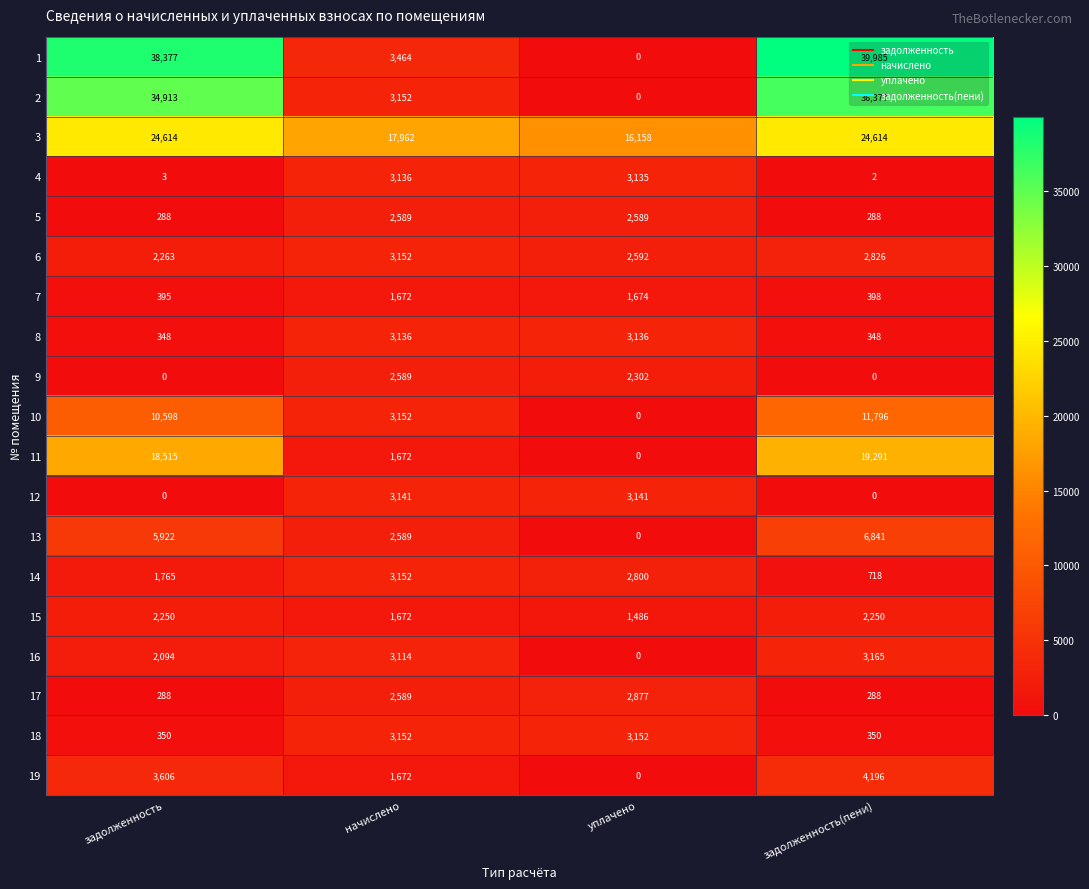

How many data points does each series have?

4